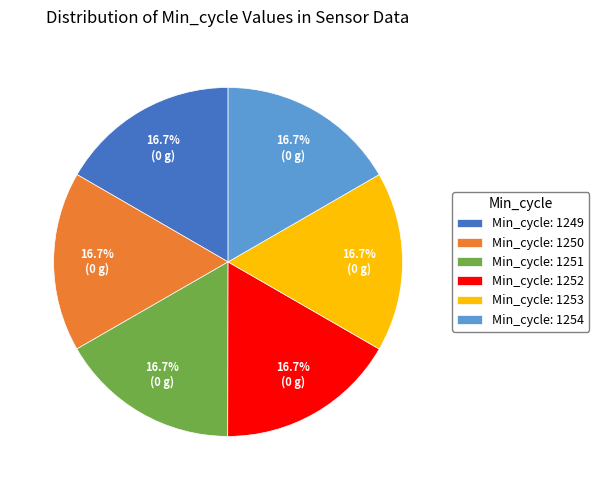

What percentage is NOT represented by Min_cycle: 1249?

83.4%